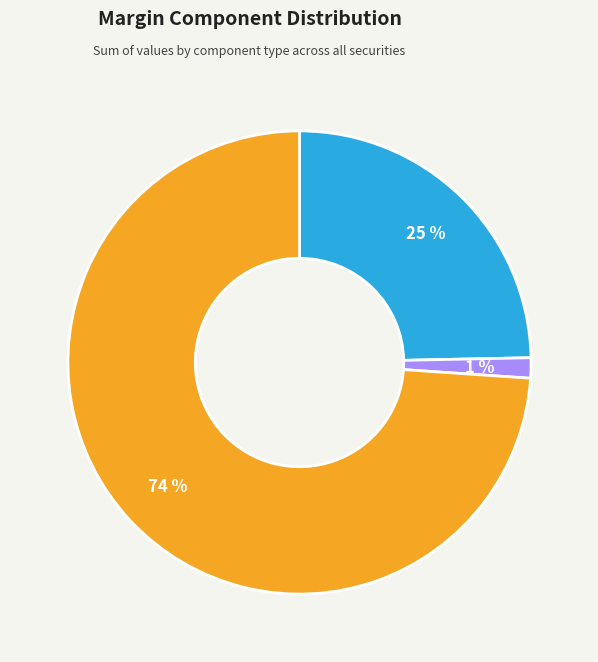

Does any single category account for the majority?

Yes